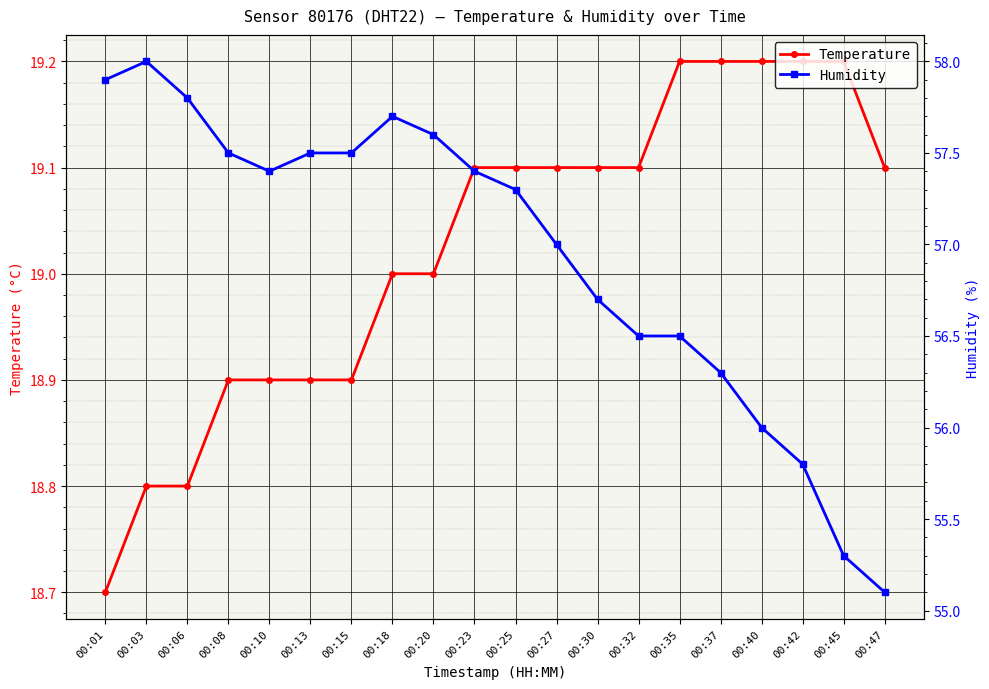

What is the total value across all series at 00:13?

76.4